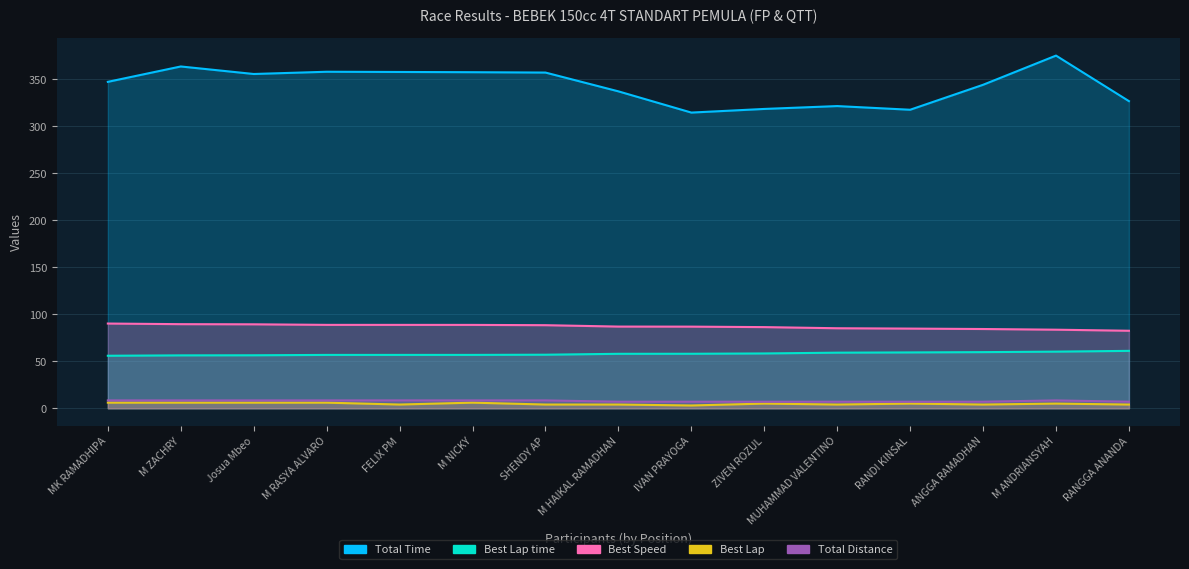

Where does the Best Speed series first go above 86?

MK RAMADHIPA